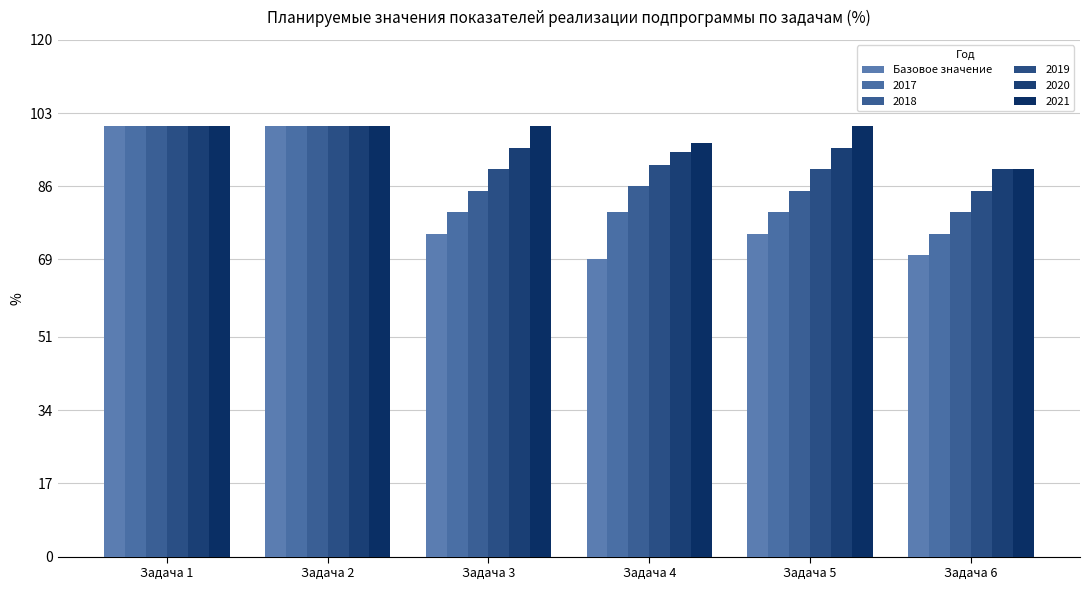

How many groups of bars are there?

6